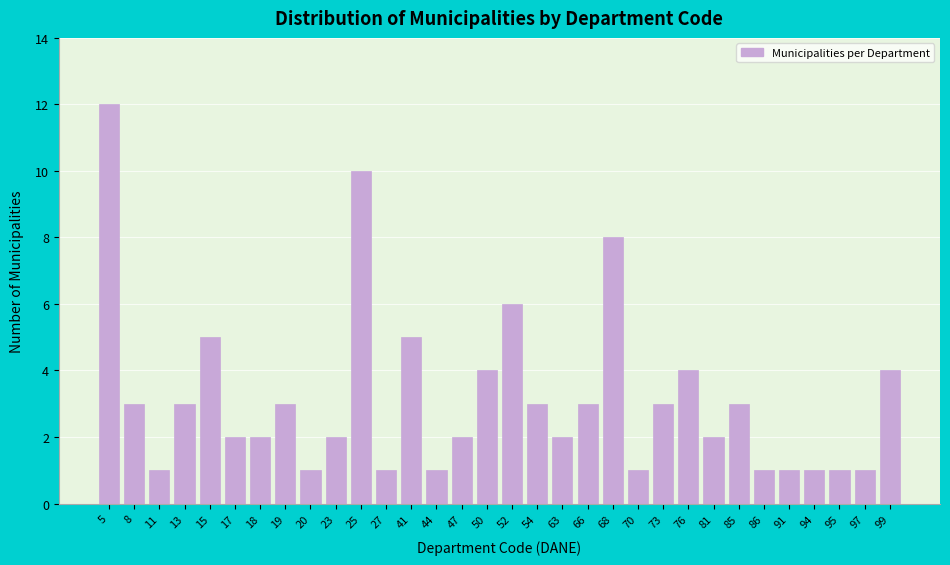

What is the average value?

3